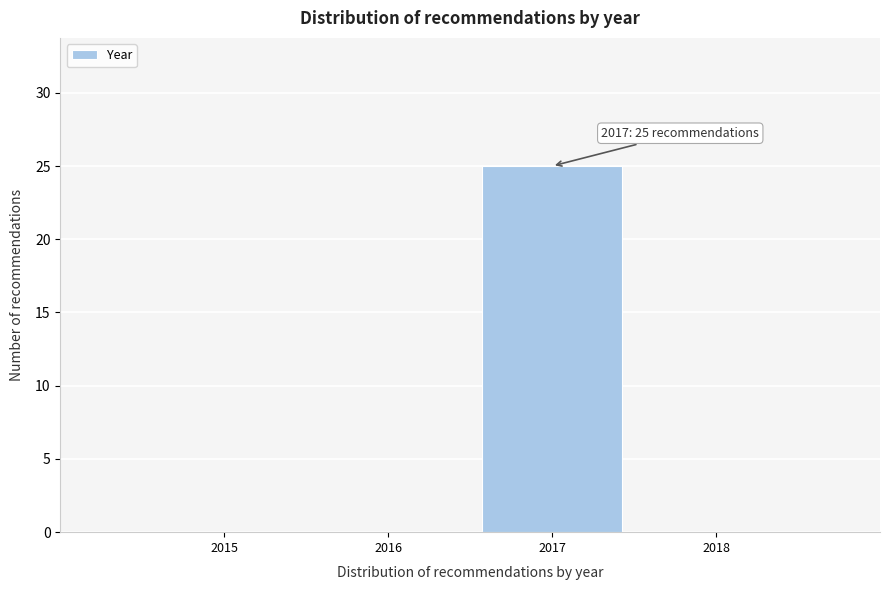

Reading left to right, extract all data points from this chart.

2015=0	2016=0	2017=25	2018=0